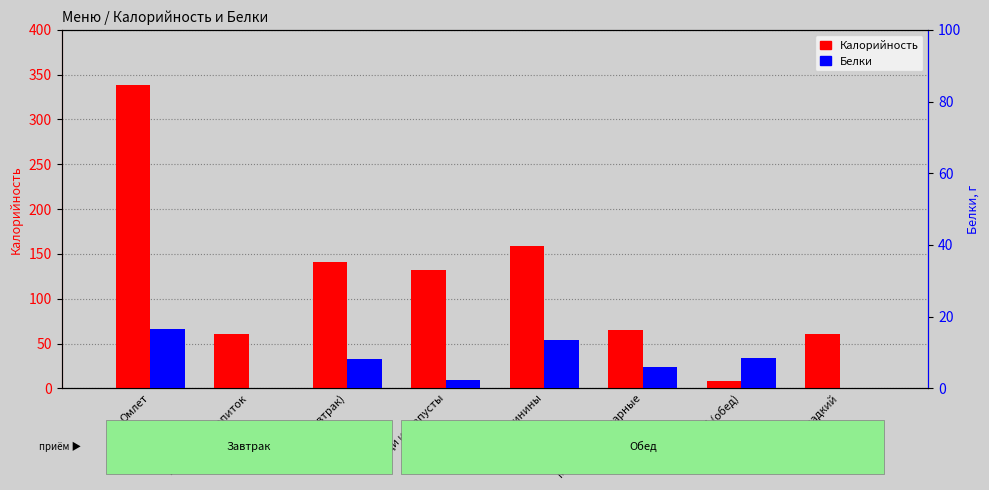

What is the total value across all series at Макароны отварные?

71.0